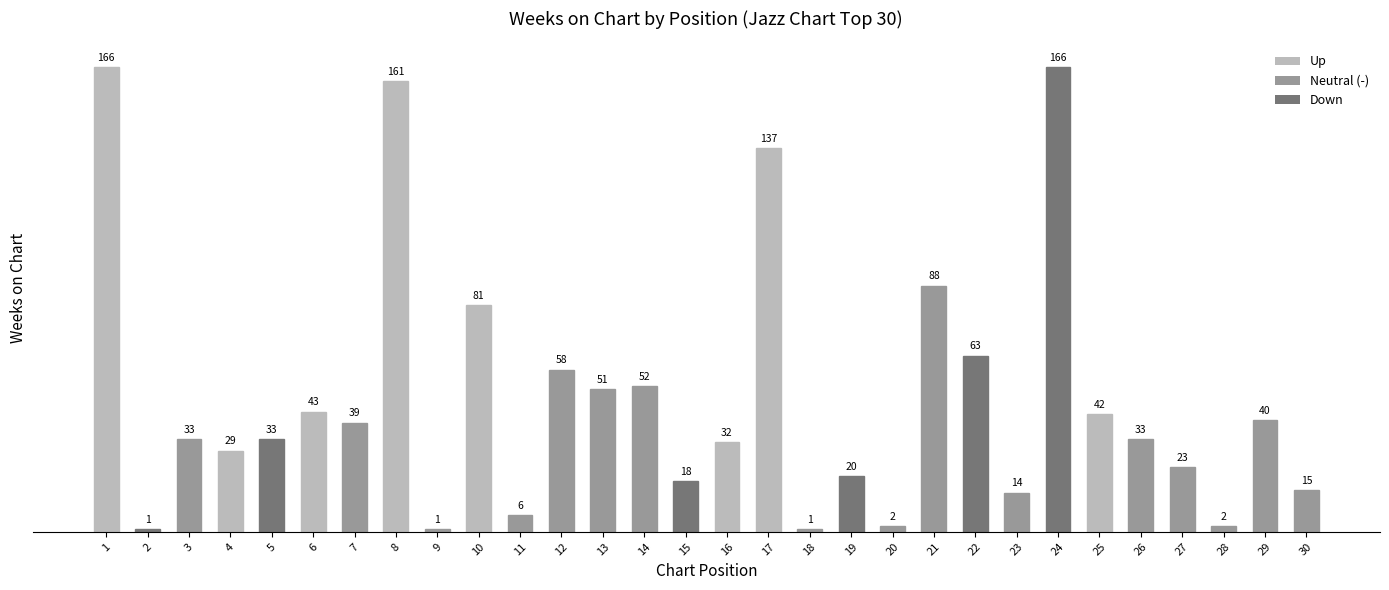

What is the value of the 9th bar from the left?

1